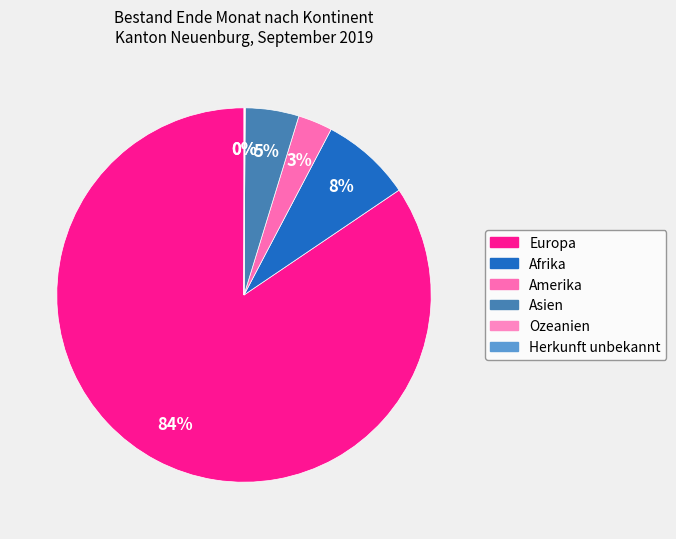

Does Amerika account for over 50% of the chart?

No